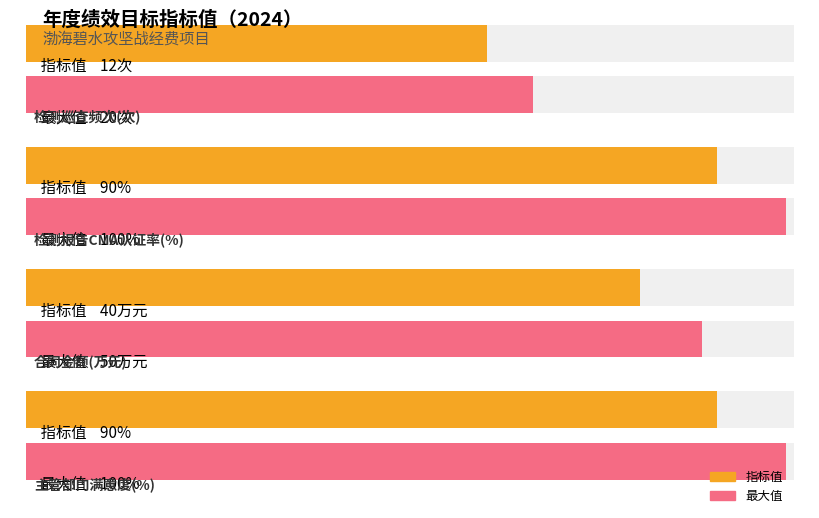

The Maximum utilization series shows 11 at 合同金额. True or false?

False